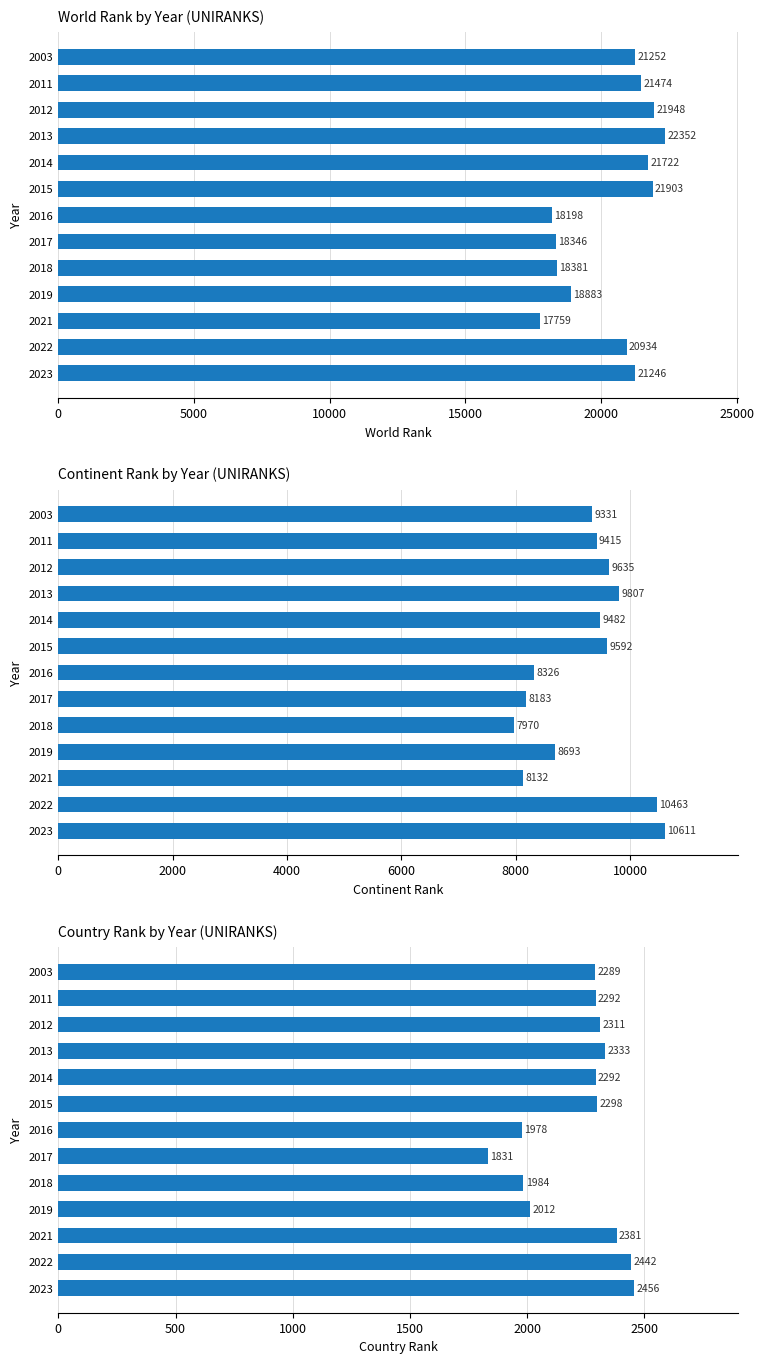

Is it true that continent rank equals 8183 at 2017?

True